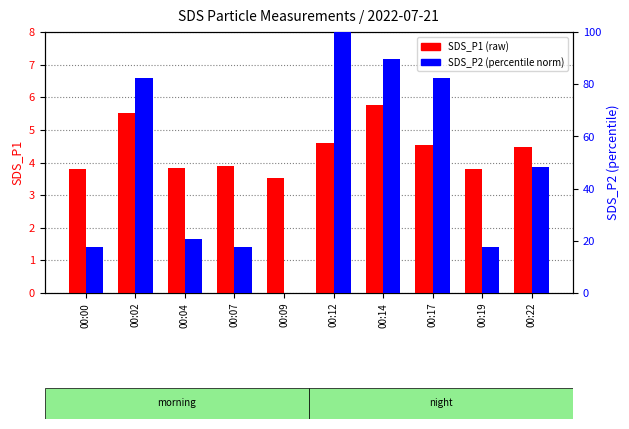

What is the difference between the highest and lowest values at 00:22?

44.0